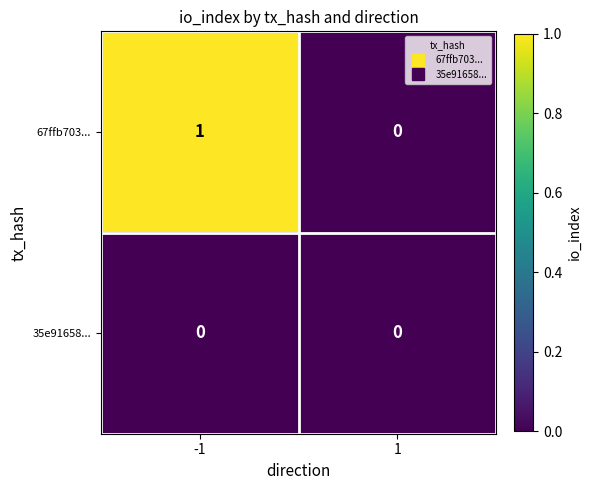

Reading left to right, list all the values displayed in this chart.

67ffb703...: 1	0
35e91658...: 0	0